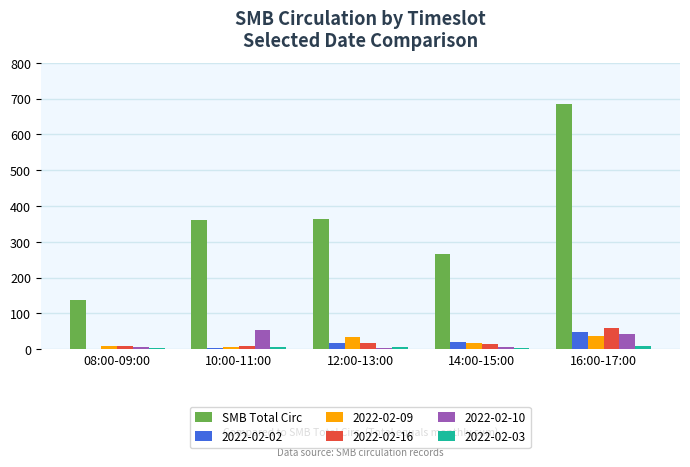

The 2022-02-16 series shows 8 at 10:00-11:00. True or false?

True